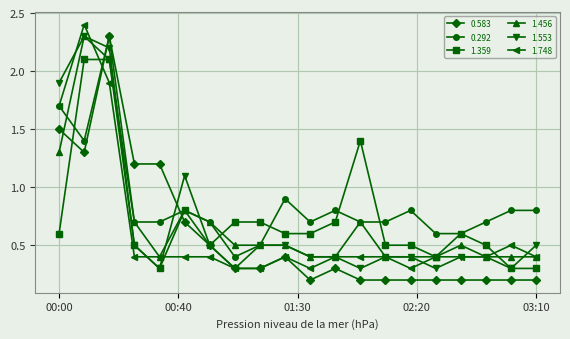

True or false: 0.292 has more than 0 interior local peaks.

True